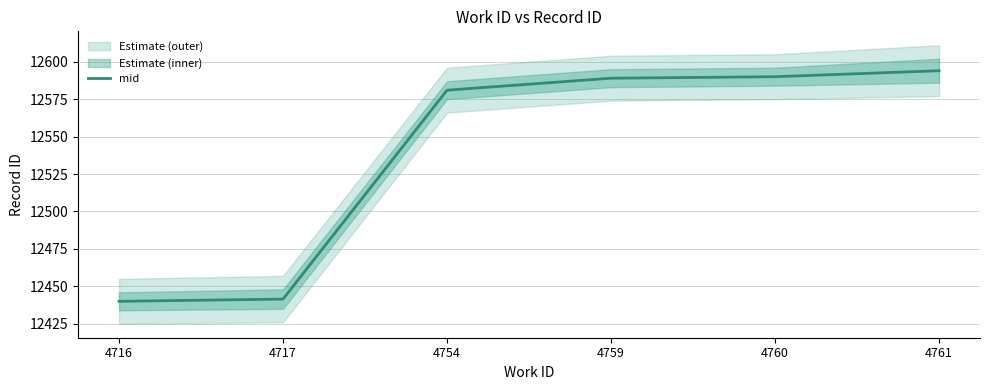

List the labels in order of value, smallest first.

4716, 4717, 4754, 4759, 4760, 4761